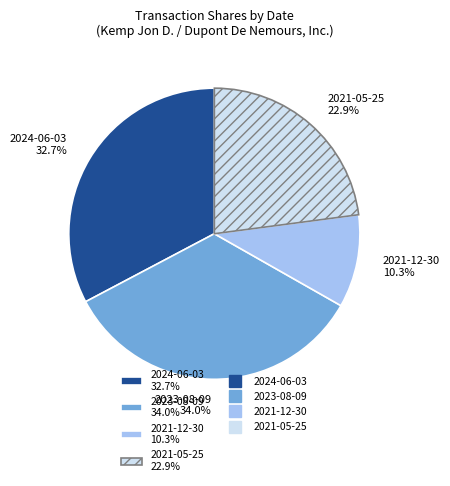

Count the number of slices in the pie.

4